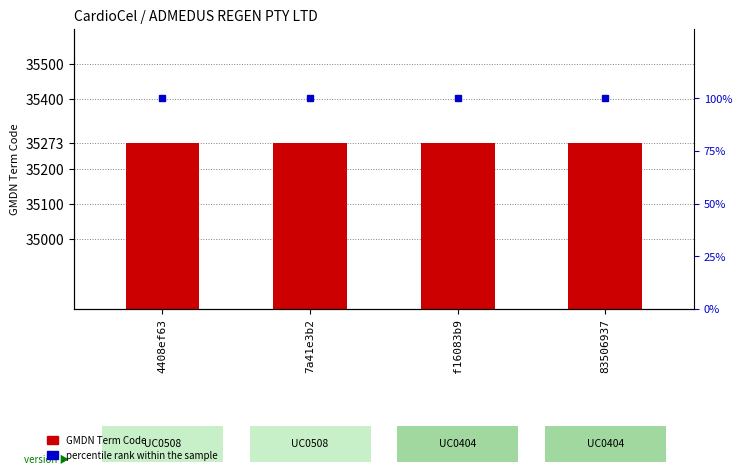

Rank the series by their maximum value, from highest to lowest.

GMDN Term Code, percentile rank within sample